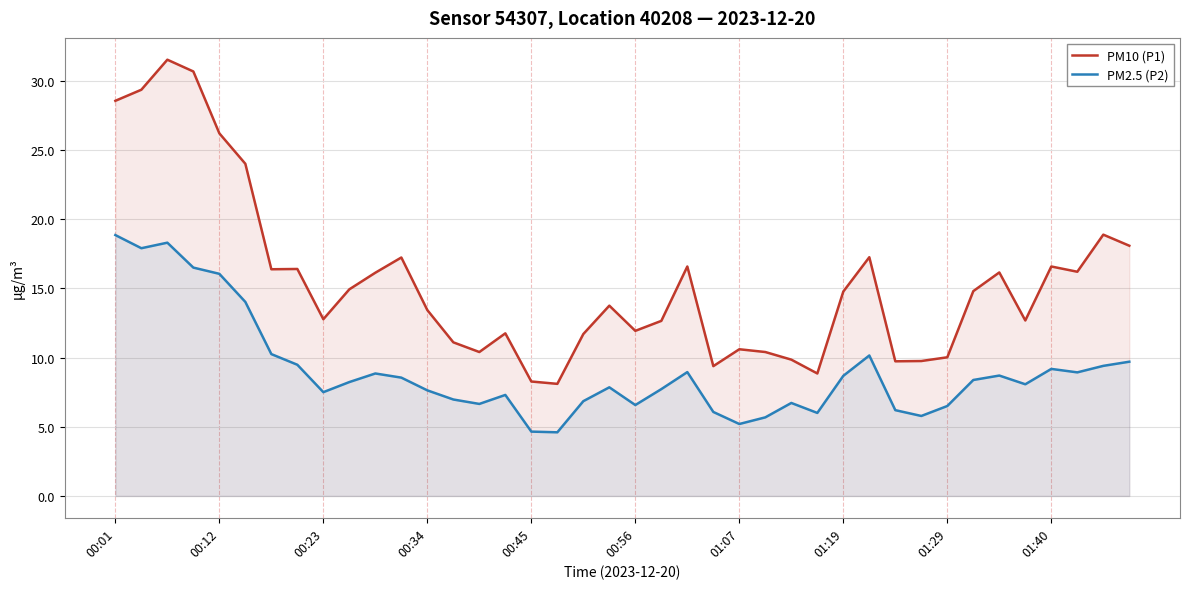

How many values in the PM10 (P1) series are below 14?

20